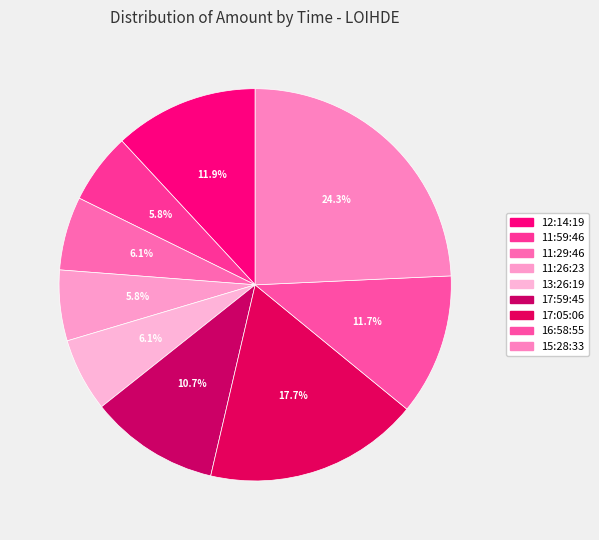

Rank the categories by value from highest to lowest.

15:28:33, 17:05:06, 12:14:19, 16:58:55, 17:59:45, 11:29:46, 13:26:19, 11:59:46, 11:26:23